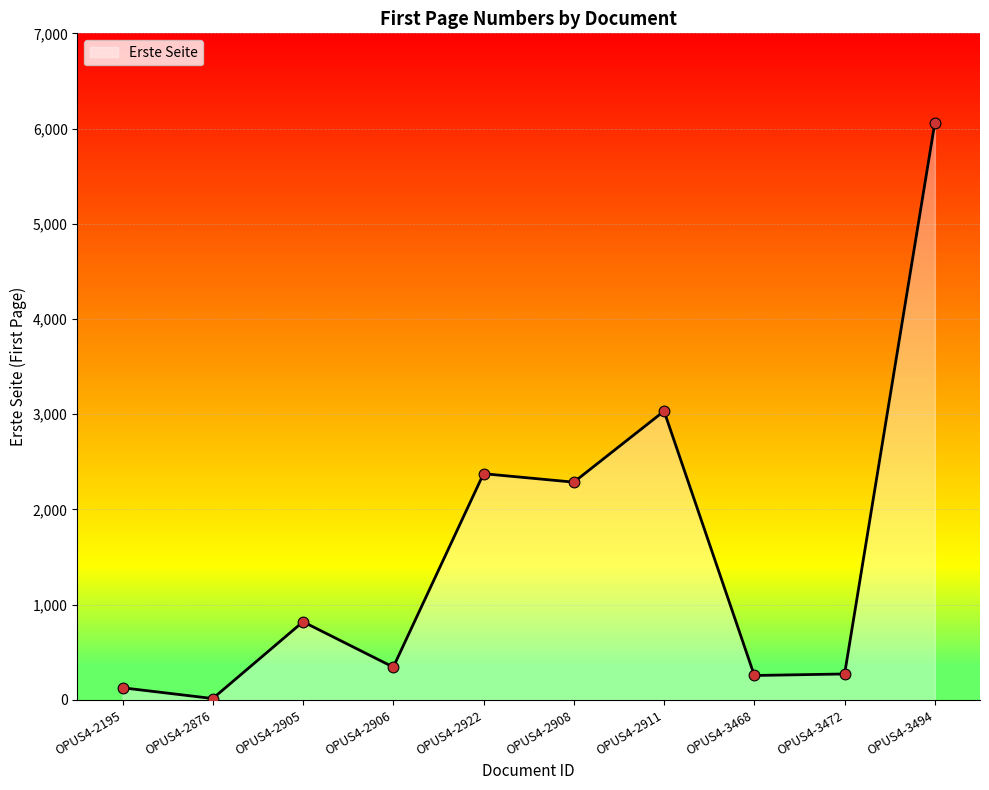

Between OPUS4-3494 and OPUS4-2906, which is larger?

OPUS4-3494